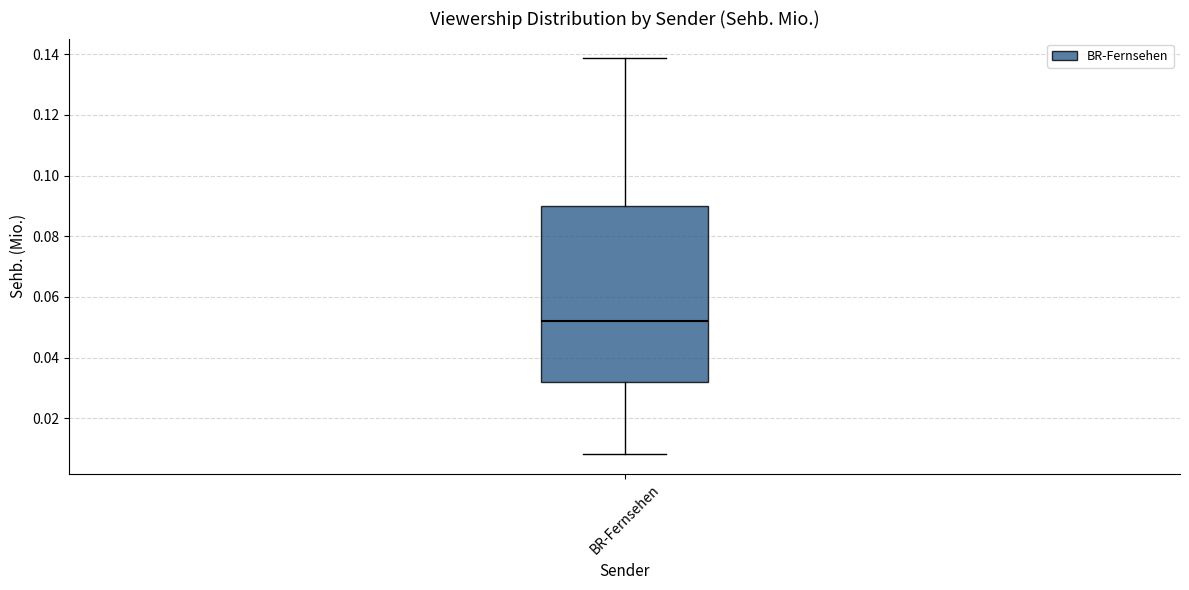

Transcribe this box plot: give where the median line is, the range the box spans, and where the two whiskers end, as read against the y-axis. The values are not printed on the chart, so give them approximately, as read against the axis.

median 0.052, box 0.032 to 0.090, whiskers 0.008 to 0.138